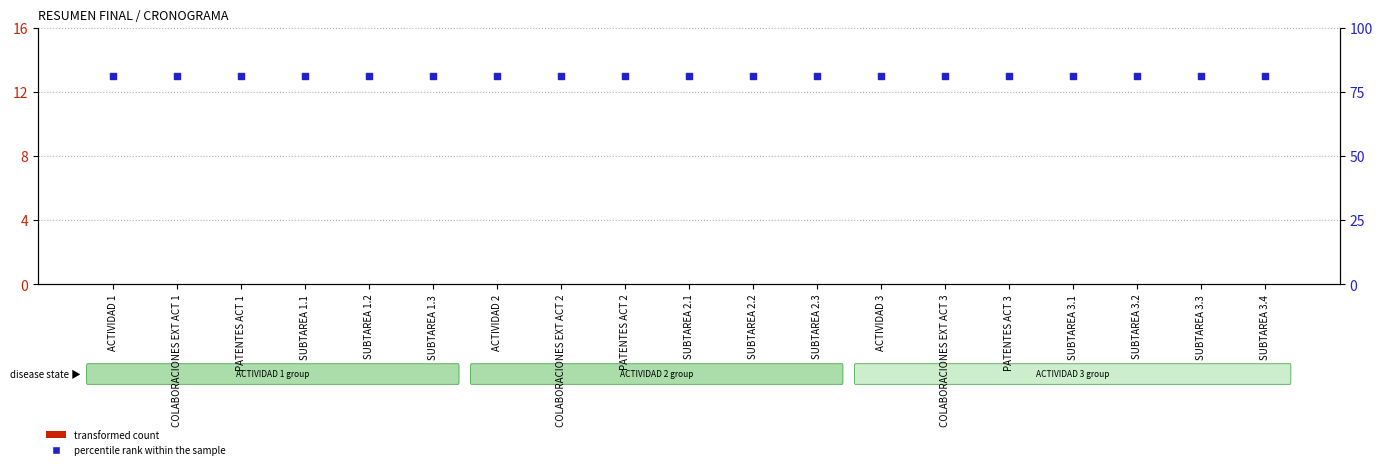

Is the value of percentile rank within the sample at ACTIVIDAD 3 greater than the value of transformed count at SUBTAREA 3.4?

Yes